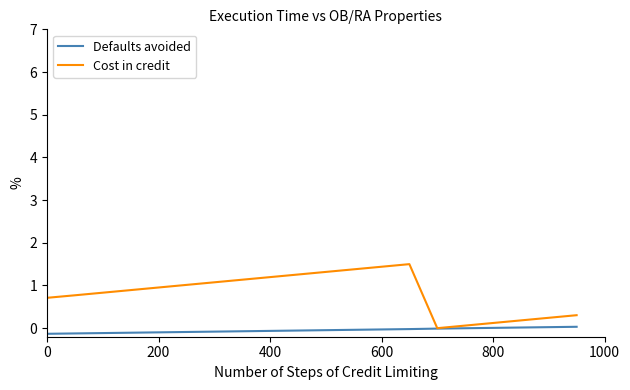

Rank the series by their average value, from highest to lowest.

Cost in credit, Defaults avoided